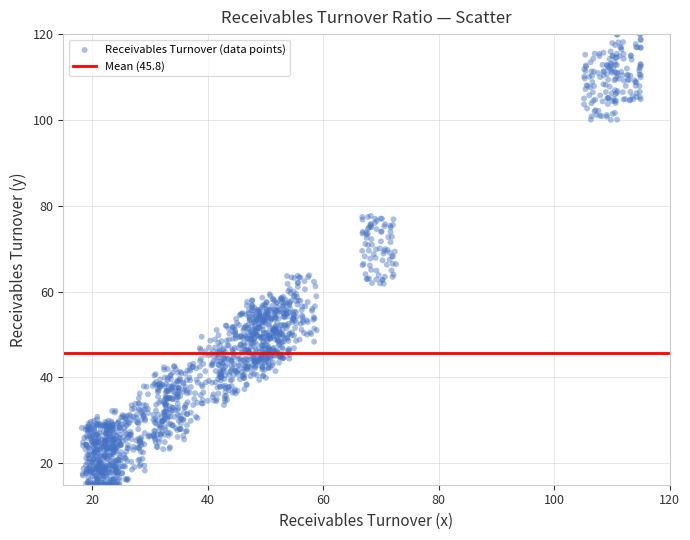

What is the range of Y values (max minus min)?

105.0